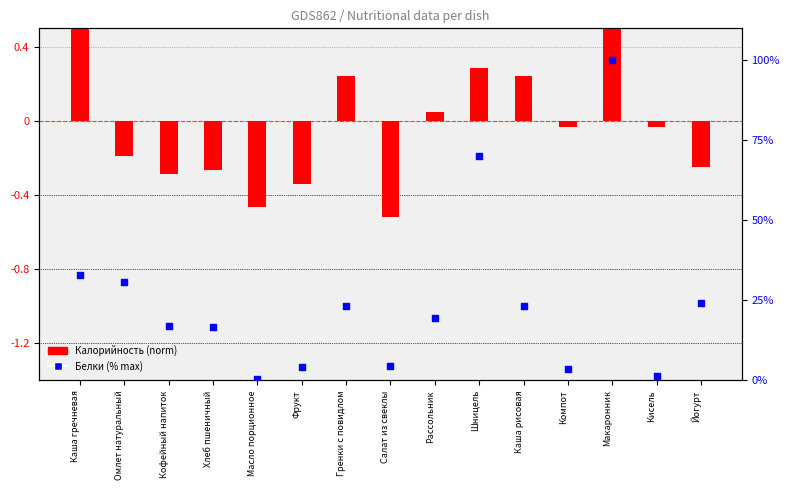

What is the total value across all series at Макаронник?

101.0